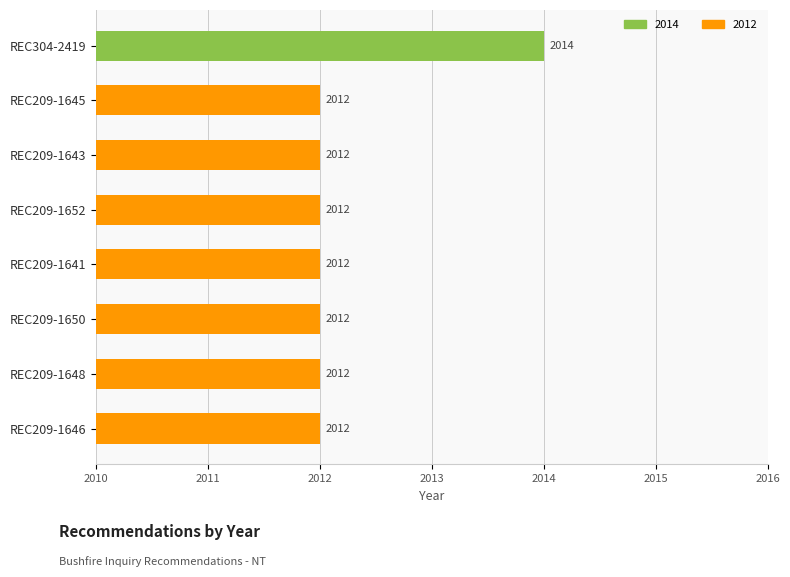

What is the sum of all values?

16098